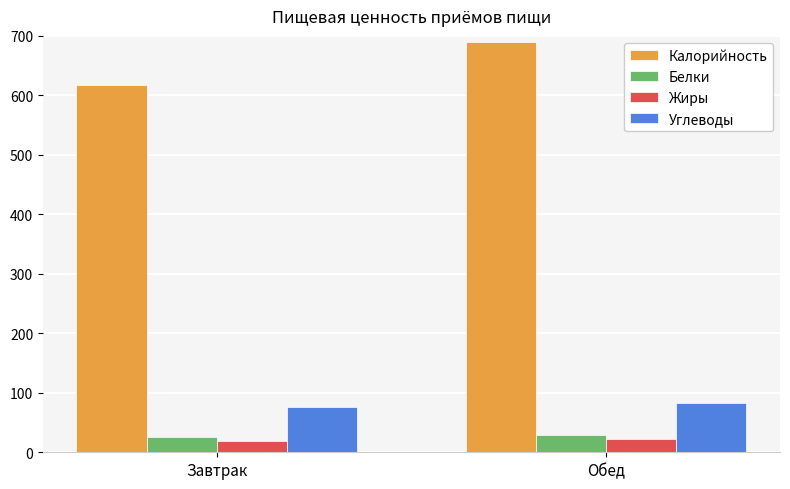

What is the difference between the Углеводы values at Завтрак and Обед?

7